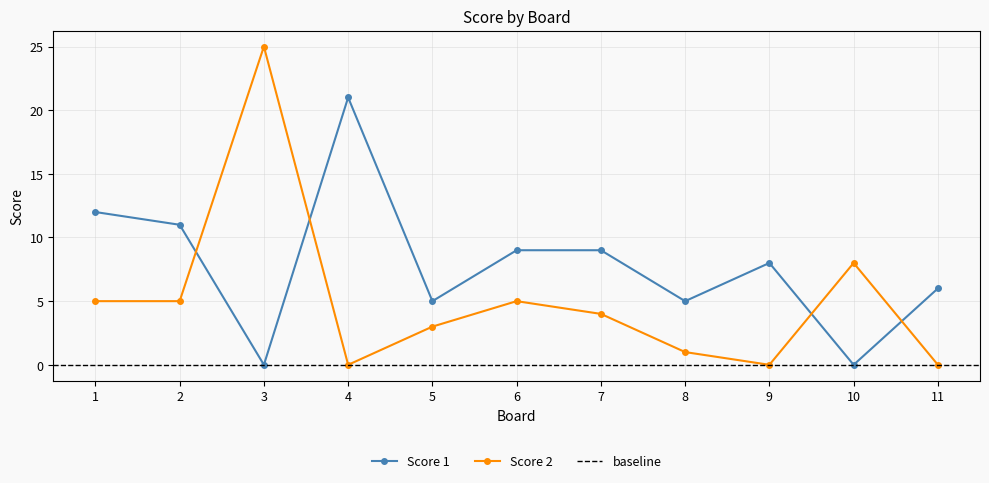

How many positive values does the Score 2 series have?

8